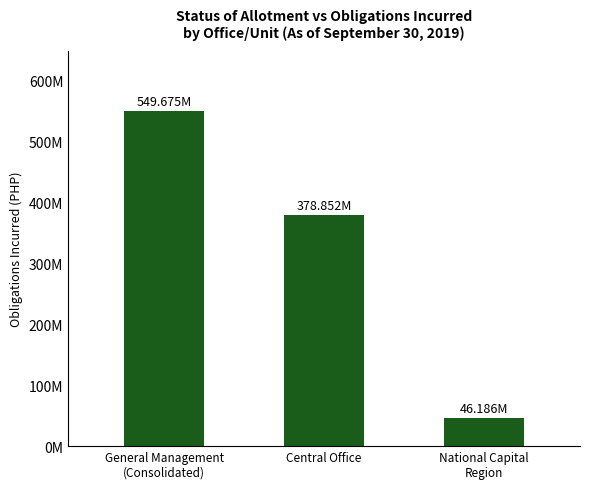

What is the label of the 2nd bar from the right?

Central Office